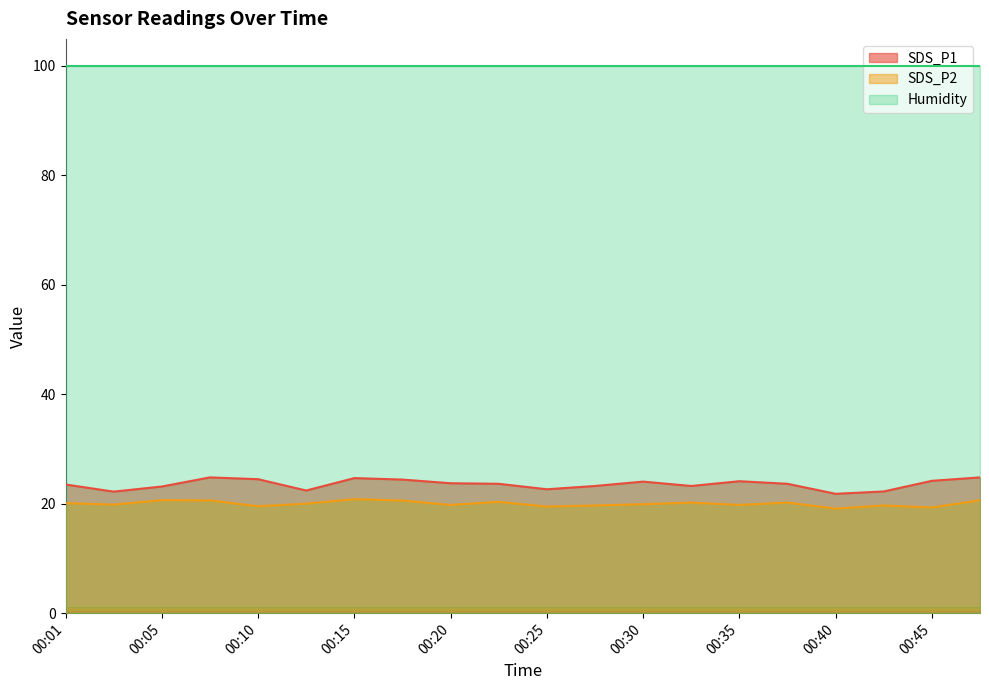

True or false: SDS_P2 and SDS_P1 intersect in this chart.

False